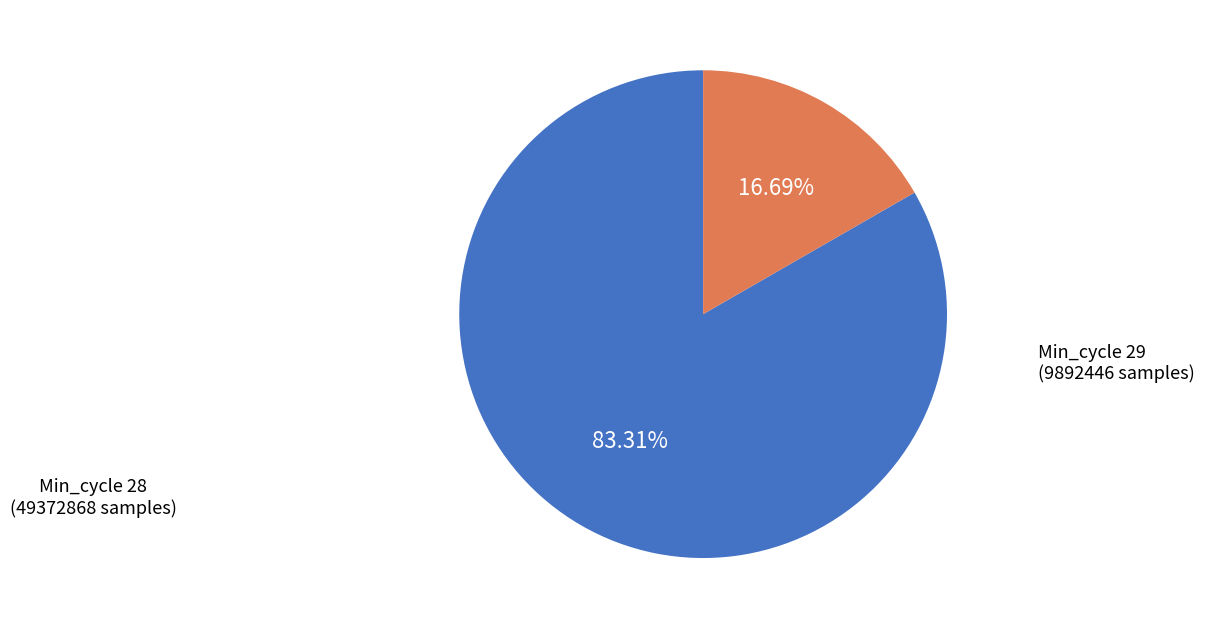

To the nearest percent, what is the average slice percentage?

50%